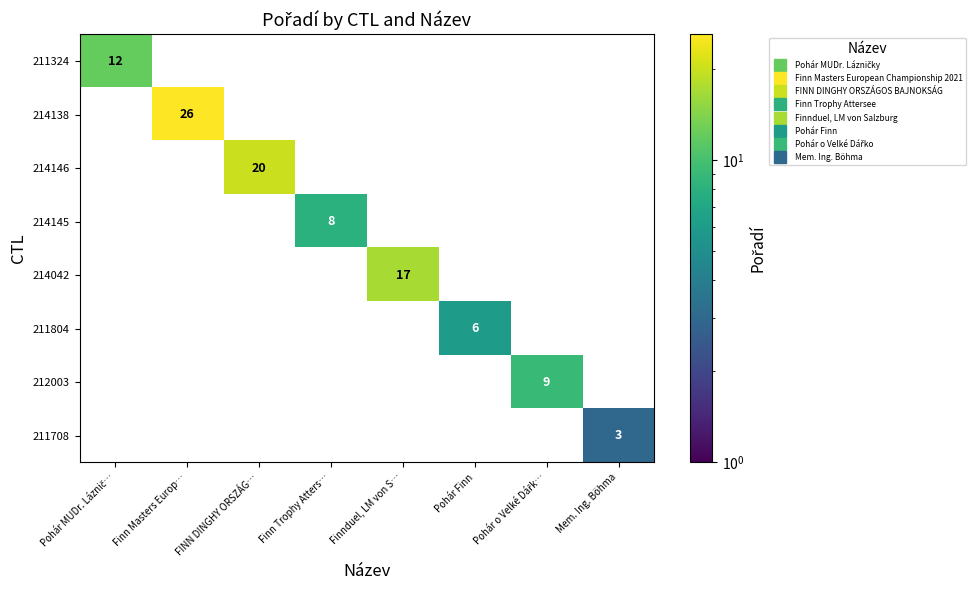

Which has a higher value, FINN DINGHY ORSZÁG… or Pohár Finn?

FINN DINGHY ORSZÁG…